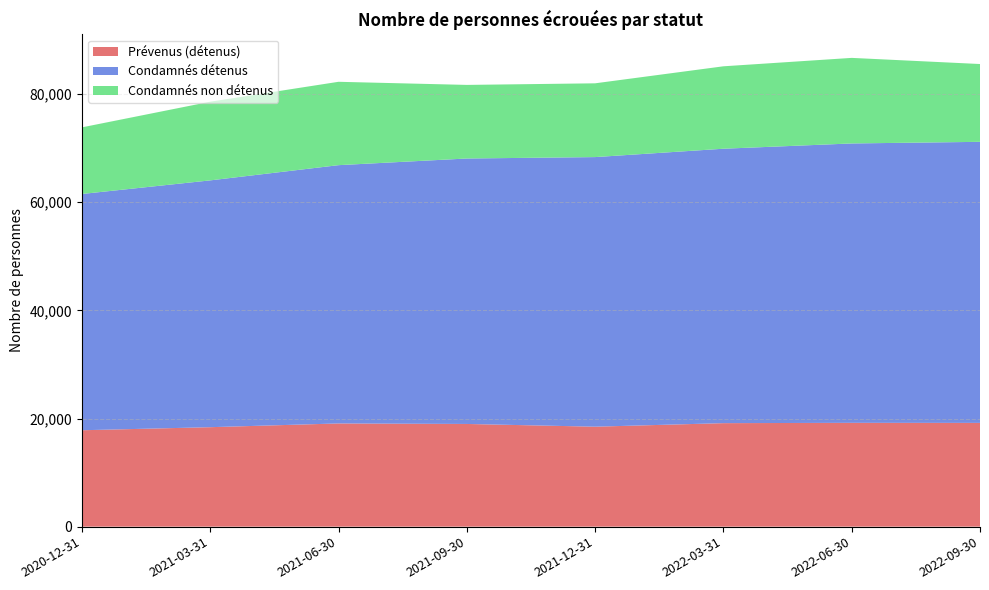

Reading left to right, extract all data points from this chart.

Prévenus (détenus): 17828	18394	19086	18991	18486	19141	19200	19189
Condamnés détenus: 43695	45644	47767	49093	49859	50751	51667	51978
Condamnés non détenus: 12319	14548	15418	13611	13644	15244	15826	14389